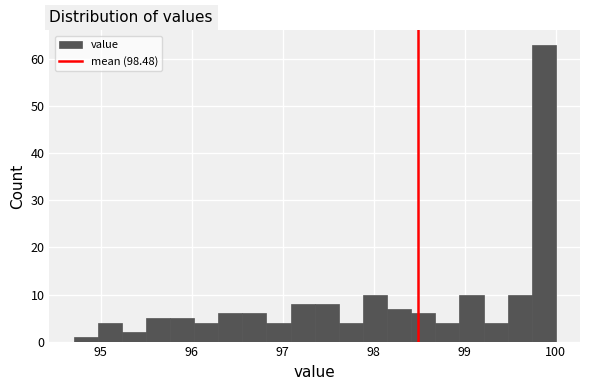

Read against the x-axis, roughly where is the centre of the tallest bar?

99.9